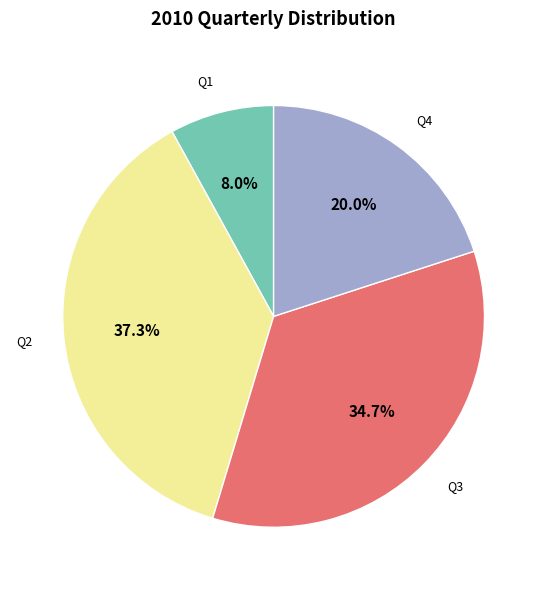

Is Q2 the majority of the pie?

No